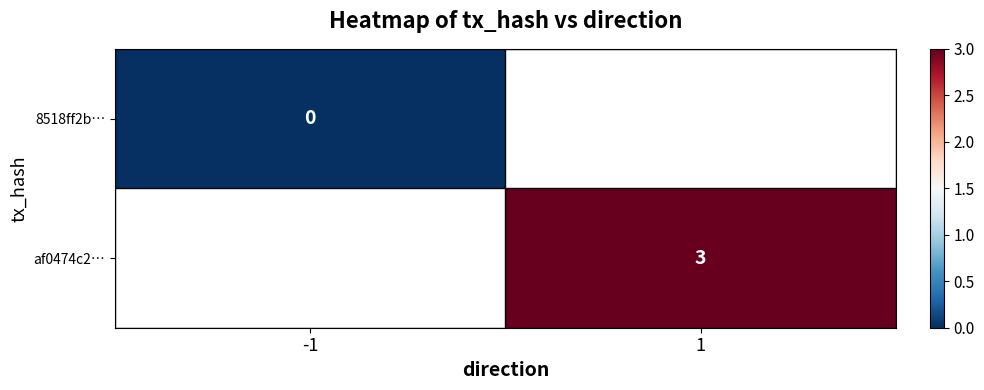

Is it true that af0474c2… equals 3 at 1?

True